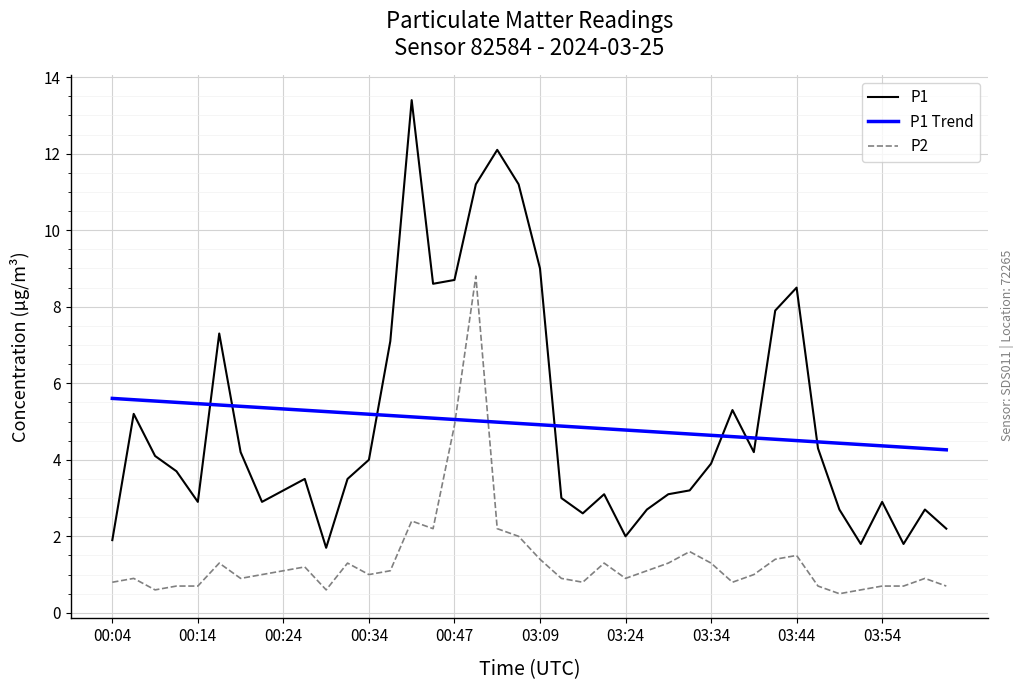

Which series has the largest range (max minus min)?

P1